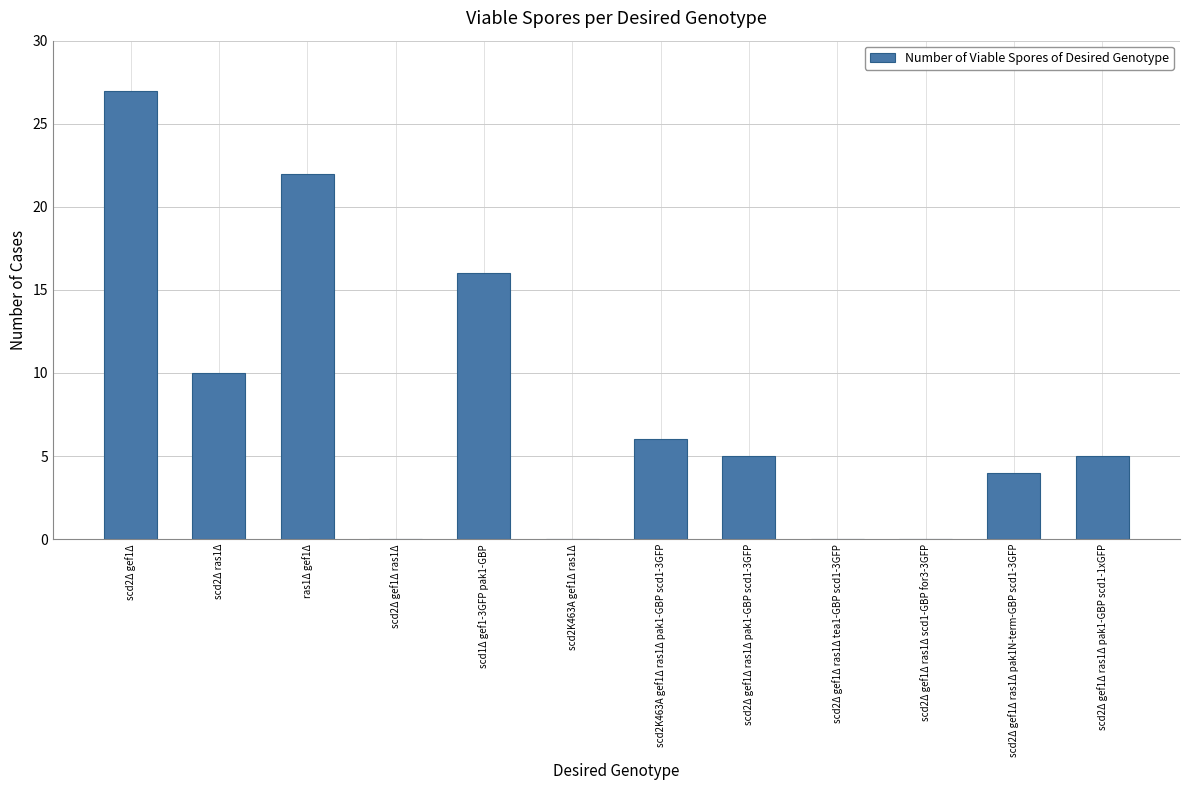

Reading right to left, transcribe all the data shown in this chart.

scd2Δ gef1Δ ras1Δ pak1-GBP scd1-1xGFP=5	scd2Δ gef1Δ ras1Δ pak1N-term-GBP scd1-3GFP=4	scd2Δ gef1Δ ras1Δ scd1-GBP for3-3GFP=0	scd2Δ gef1Δ ras1Δ tea1-GBP scd1-3GFP=0	scd2Δ gef1Δ ras1Δ pak1-GBP scd1-3GFP=5	scd2K463A gef1Δ ras1Δ pak1-GBP scd1-3GFP=6	scd2K463A gef1Δ ras1Δ=0	scd1Δ gef1-3GFP pak1-GBP=16	scd2Δ gef1Δ ras1Δ=0	ras1Δ gef1Δ=22	scd2Δ ras1Δ=10	scd2Δ gef1Δ=27